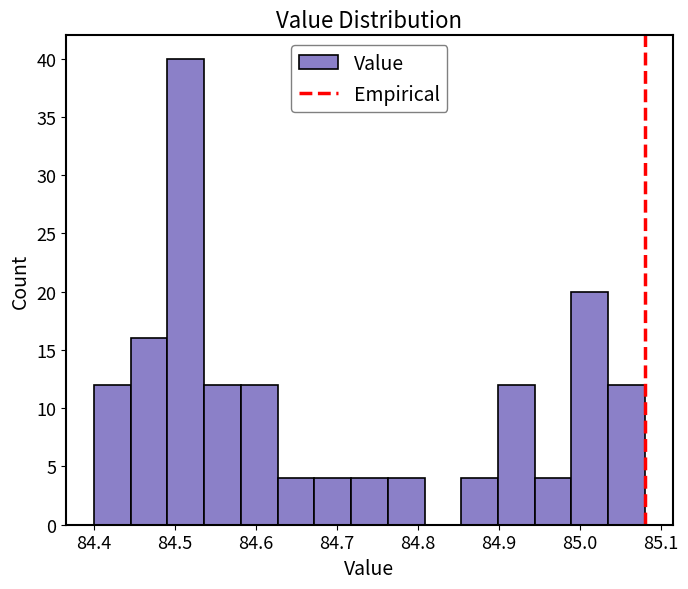

Reading left to right, list every bar in this chart as the range it spans on the x-axis followed by its height. Neither the bar edges nor the heights are printed on the chart, so give them approximately, as read against the axes.

84.40 to 84.45: 12
84.45 to 84.49: 16
84.49 to 84.54: 40
84.54 to 84.58: 12
84.58 to 84.63: 12
84.63 to 84.67: 4
84.67 to 84.72: 4
84.72 to 84.76: 4
84.76 to 84.81: 4
84.81 to 84.85: 0
84.85 to 84.90: 4
84.90 to 84.94: 12
84.94 to 84.99: 4
84.99 to 85.03: 20
85.03 to 85.08: 12